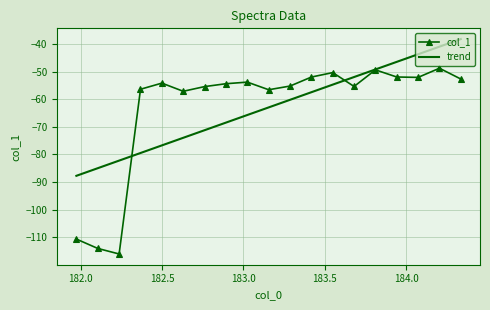

What is the greatest value displayed?

-38.2